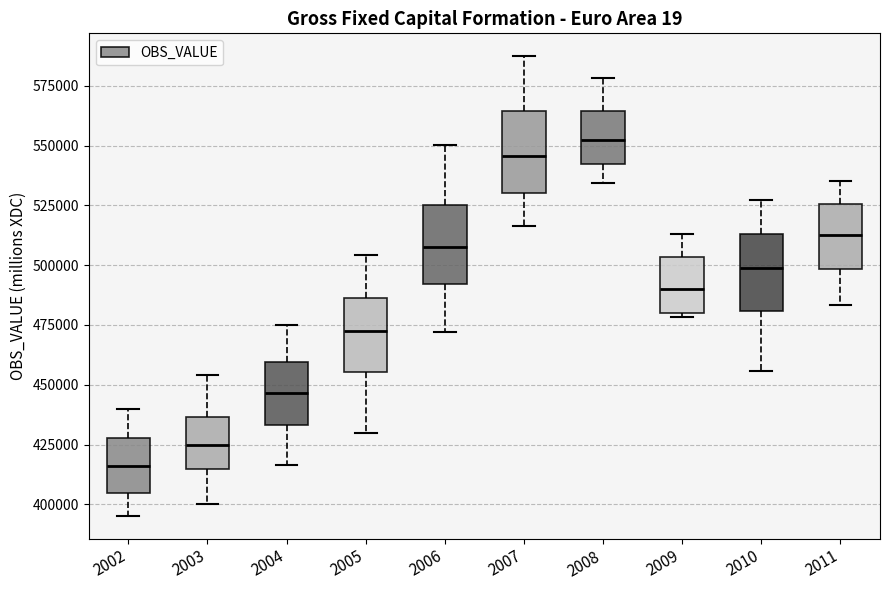

Where is the lower edge of the box at x = 2005 on the y-axis? The values are not printed on the chart, so give them approximately, as read against the axis.

455000